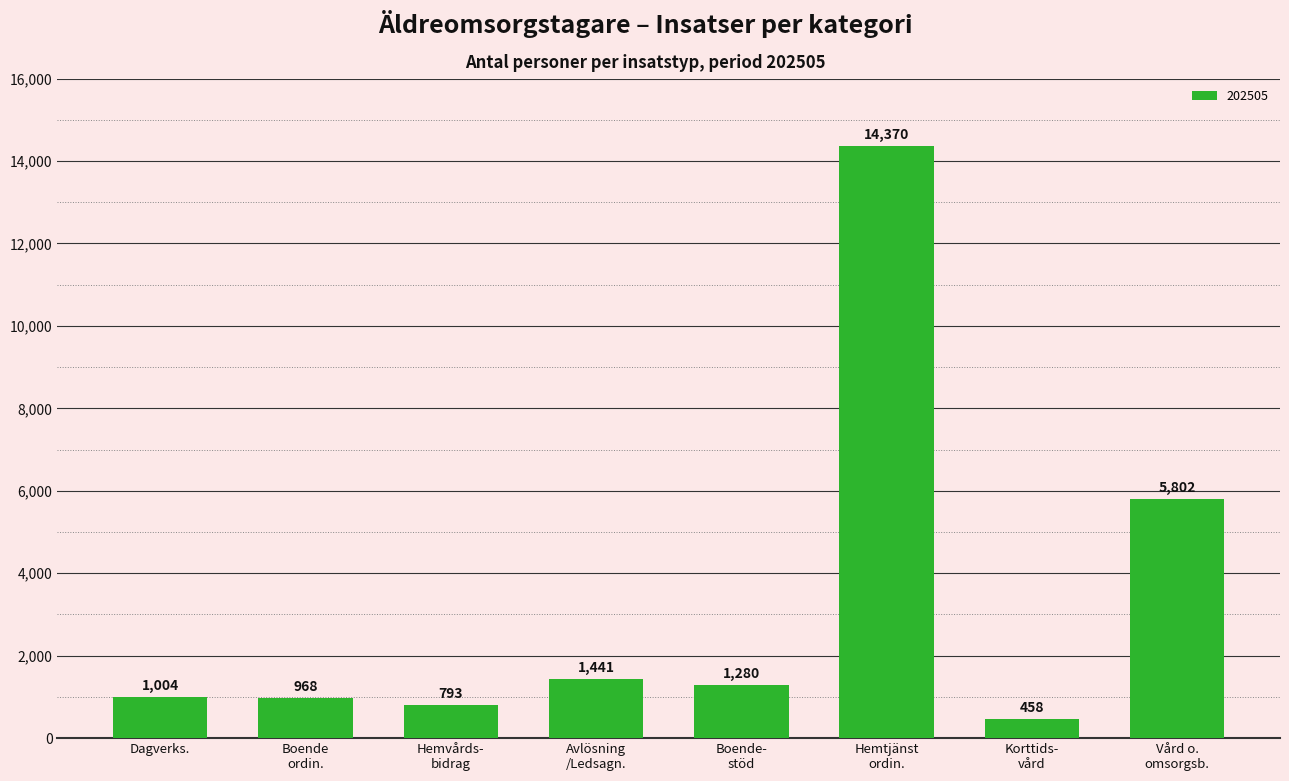

What is the sum of all values?

26116